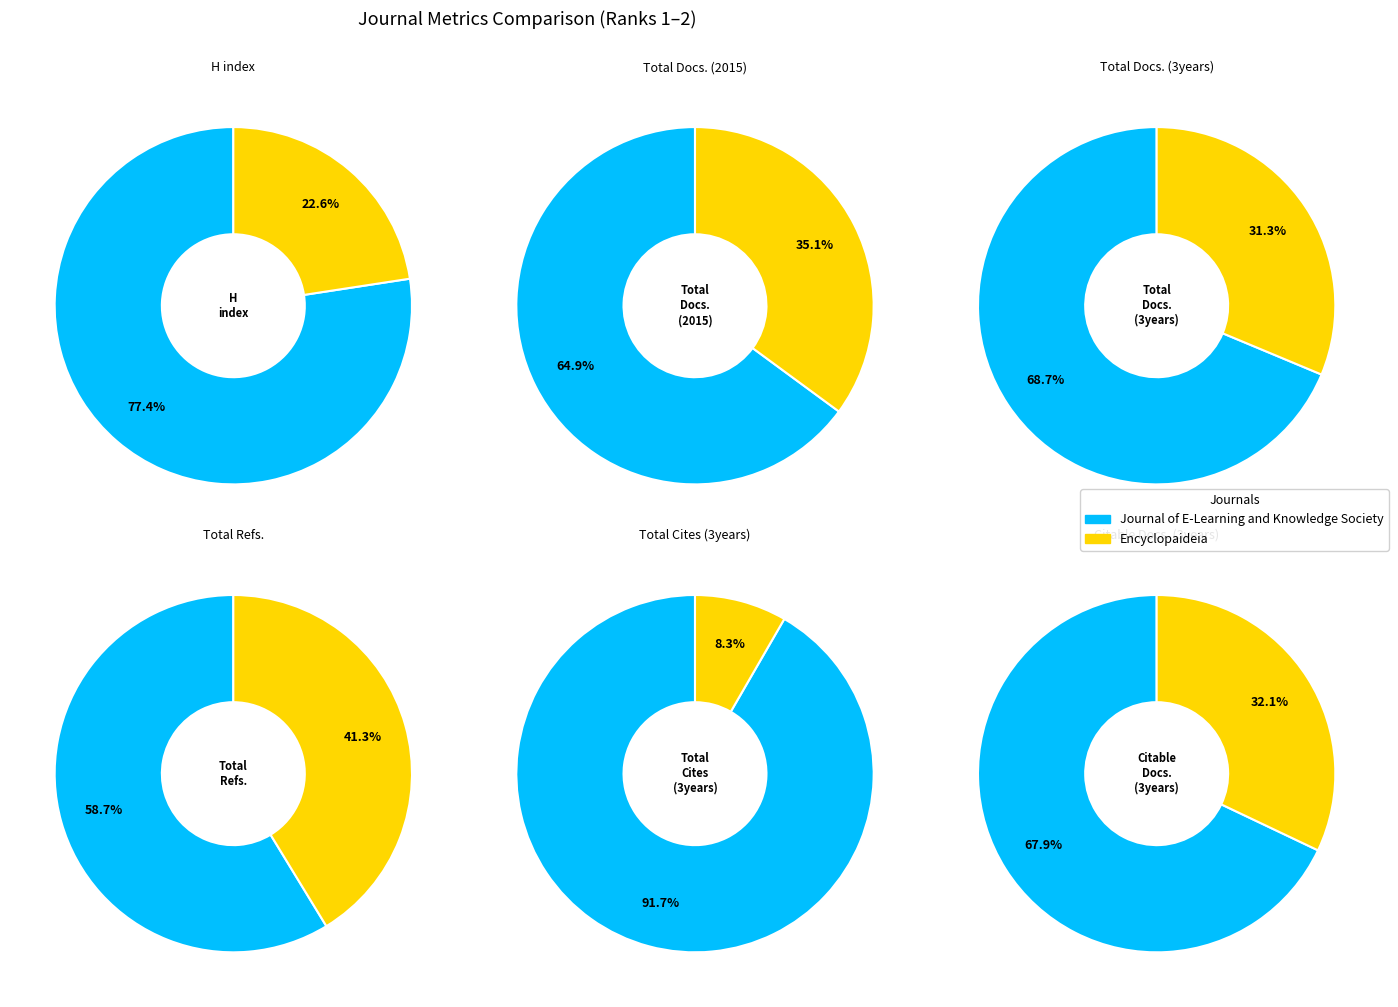

To the nearest percent, what is the difference between the largest and smallest slice percentages?

30%